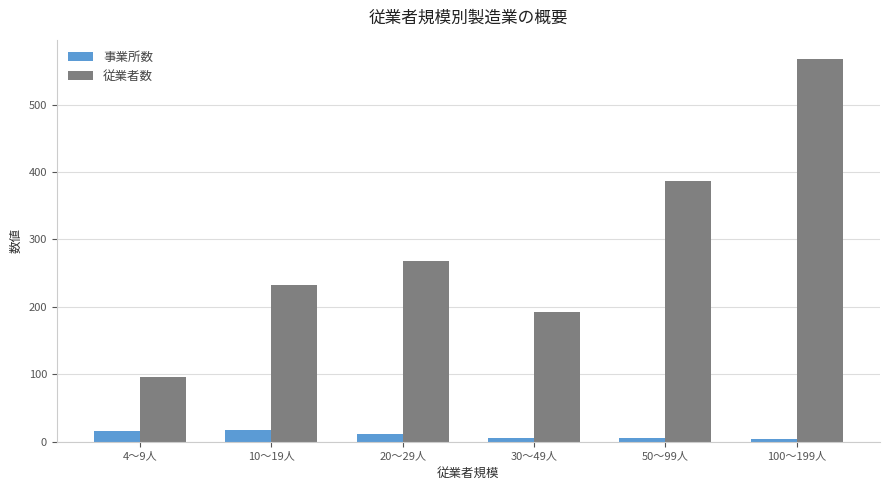

Which series has the widest spread of values?

従業者数